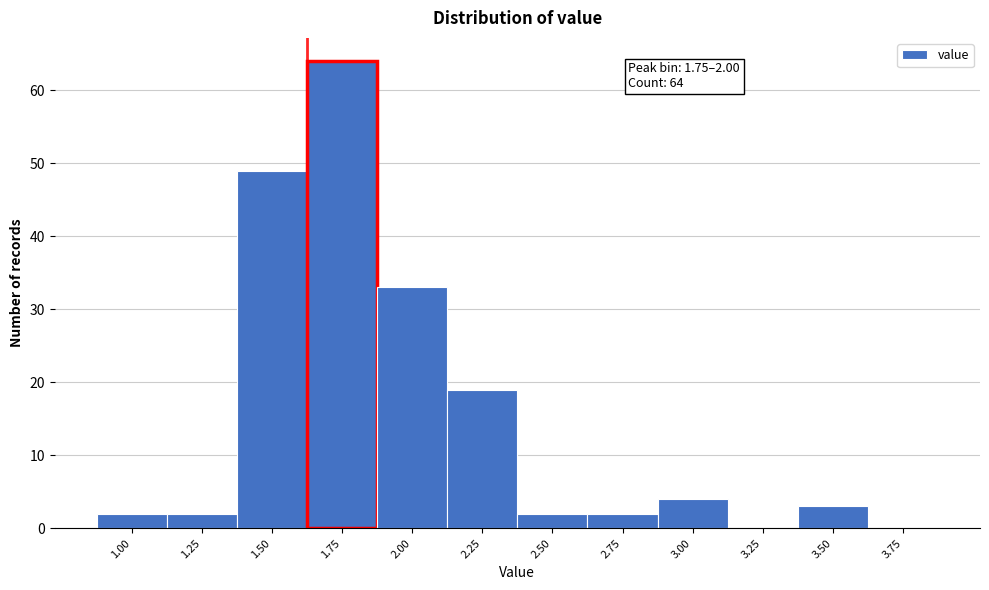

Reading right to left, transcribe all the data shown in this chart.

3.75=0	3.50=3	3.25=0	3.00=4	2.75=2	2.50=2	2.25=19	2.00=33	1.75=64	1.50=49	1.25=2	1.00=2